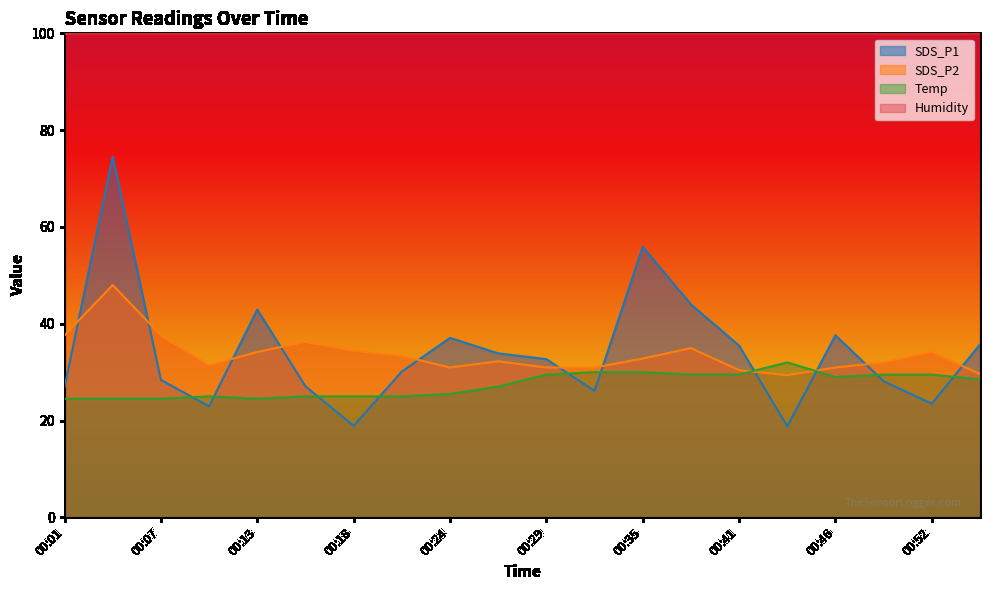

What is the difference between the second highest and second lowest values in the SDS_P1 series?

37.0